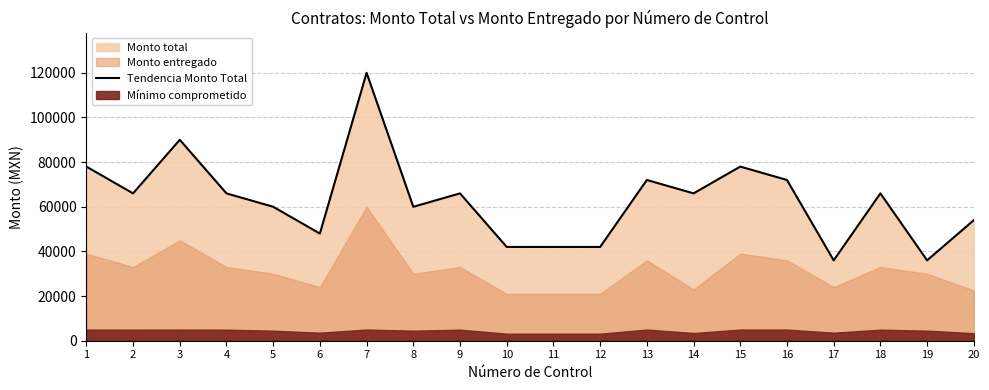

What is the maximum value for Tendencia Monto Total?

120000